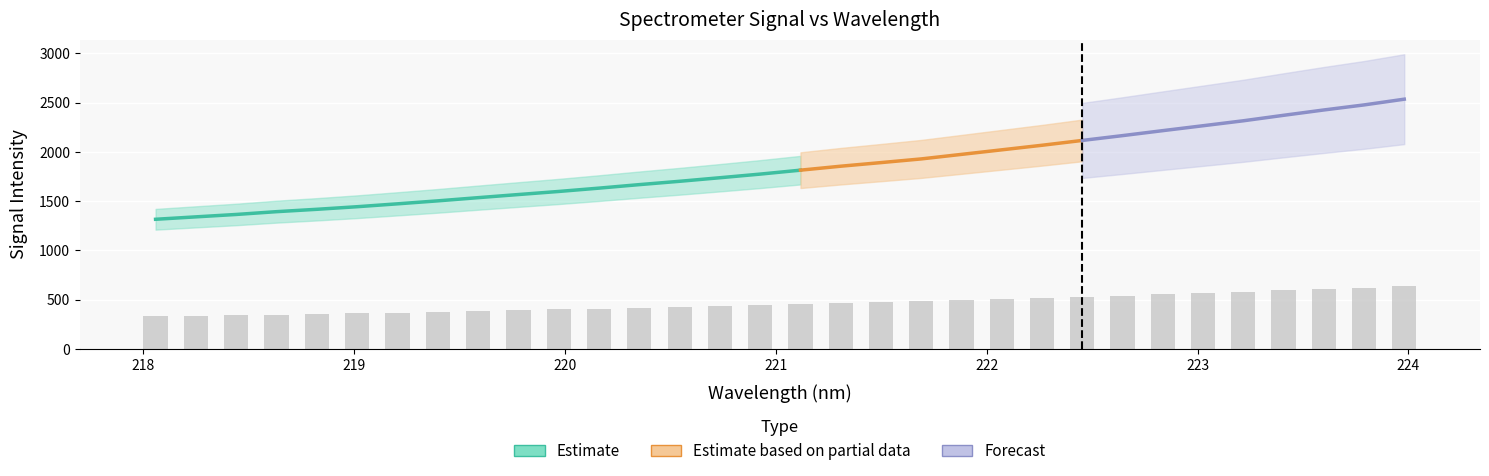

List the labels in order of value, largest first.

223.9802, 223.7895, 223.5987, 223.408, 223.2172, 223.0264, 222.8355, 222.6447, 222.4538, 222.263, 222.0721, 221.8812, 221.6902, 221.4993, 221.3083, 221.1174, 220.9264, 220.7354, 220.5444, 220.3533, 220.1623, 219.9712, 219.7801, 219.589, 219.3979, 219.2067, 219.0156, 218.8244, 218.6332, 218.442, 218.2508, 218.0596